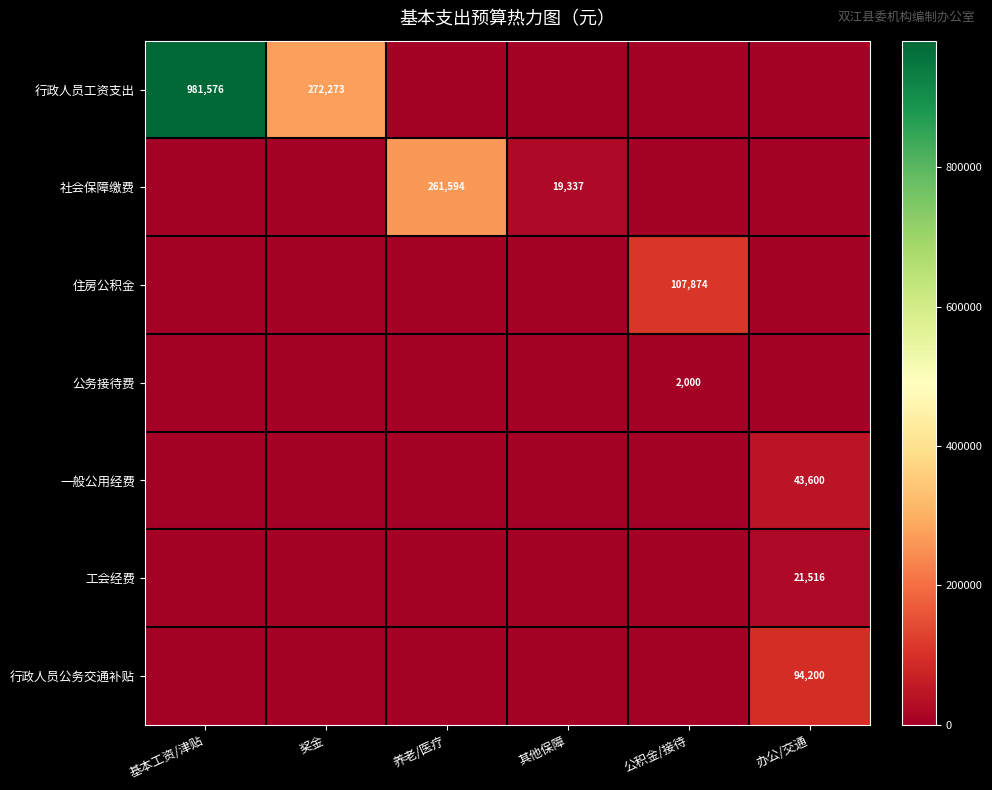

At how many categories does at least one series exceed 320082?

1